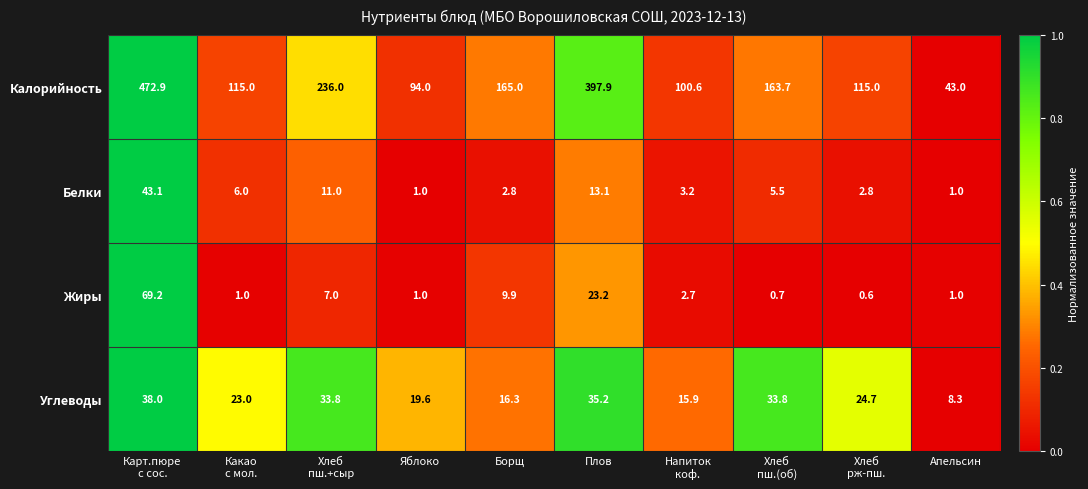

At how many categories does at least one series exceed 0?

10